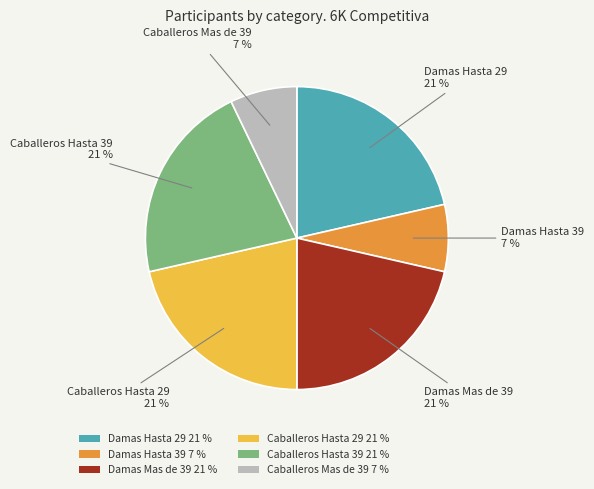

What is the ratio of the value at Damas Hasta 29 21 % to the value at Damas Hasta 39 7 %?

3.0